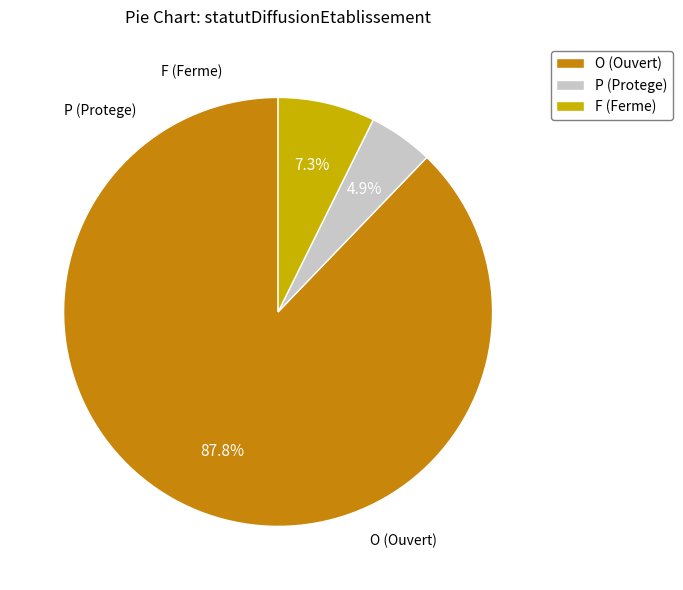

Which category has the smallest portion of the pie?

P